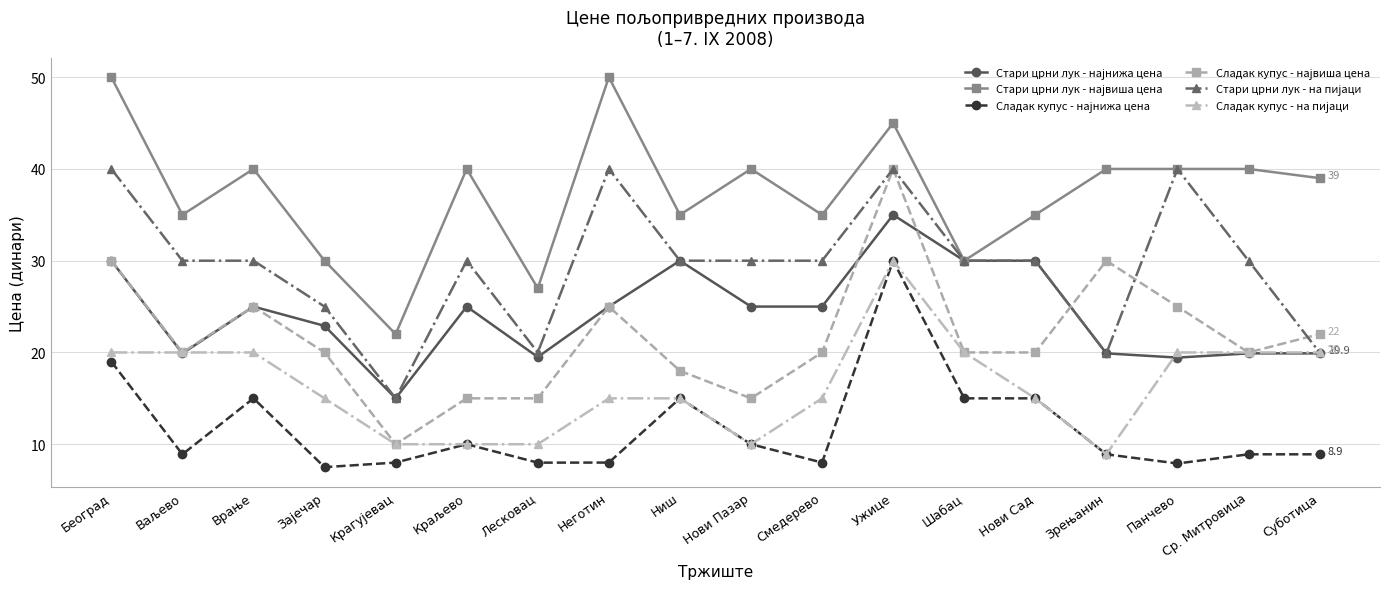

At which category is the sum across all series the highest?

Ужице